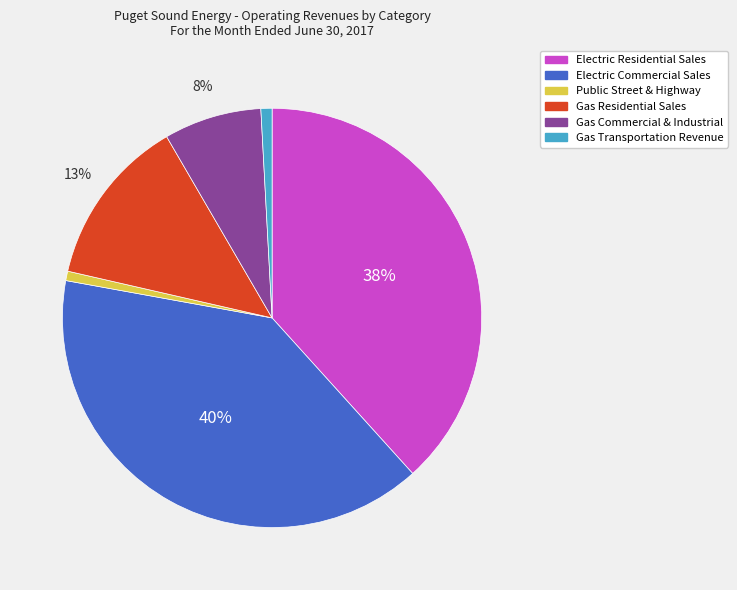

Is Public Street & Highway the majority of the pie?

No